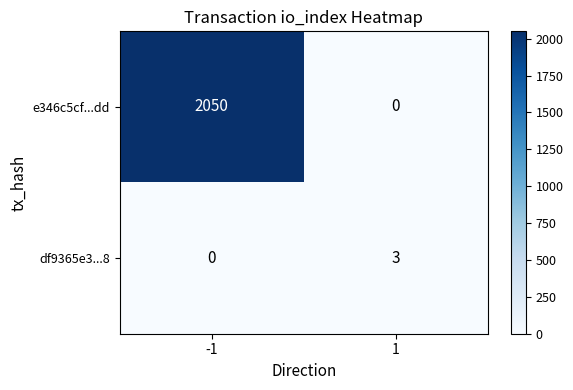

At which category is the sum across all series the highest?

-1